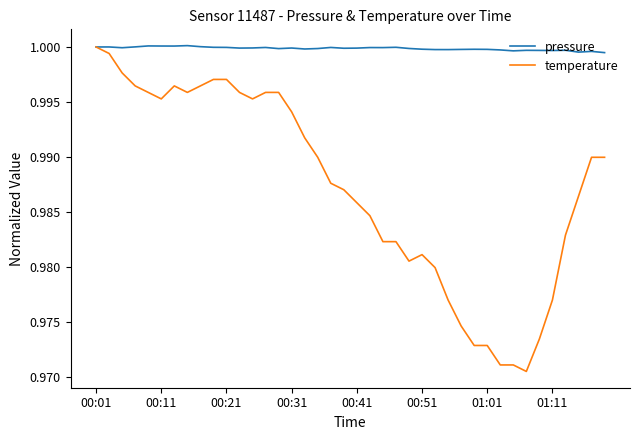

Which series has the largest range (max minus min)?

temperature